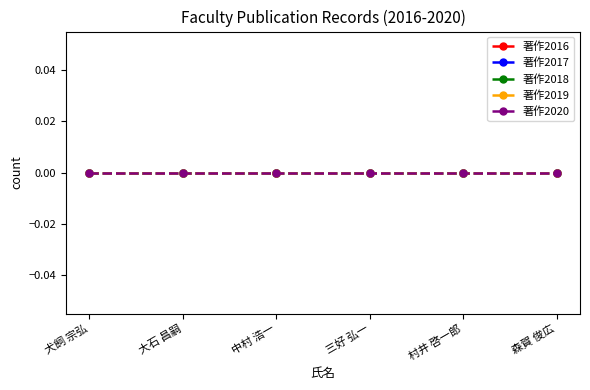

The 著作2019 series shows 0 at 村井 啓一郎. True or false?

True